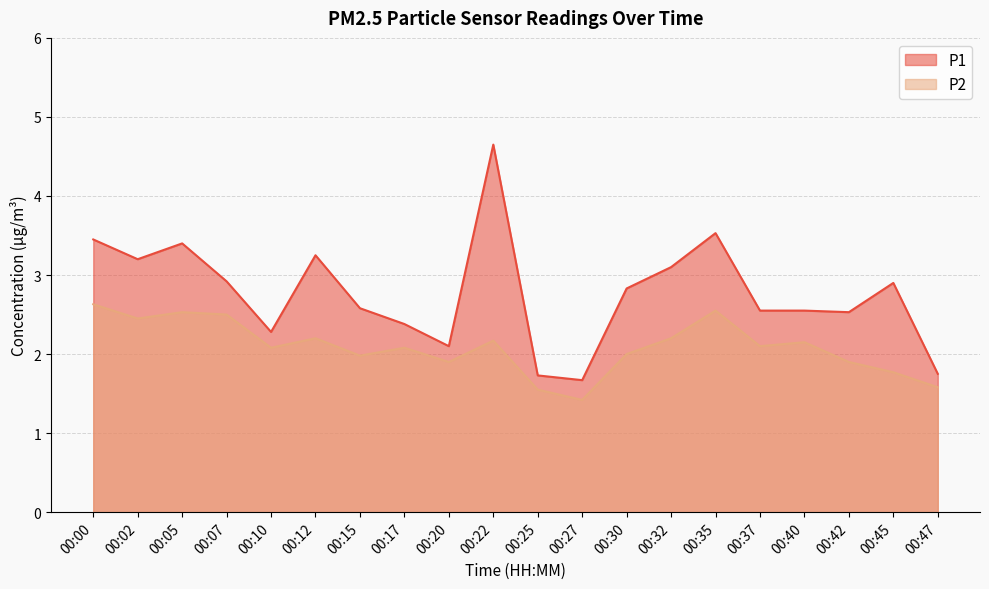

Which series has the largest range (max minus min)?

P1